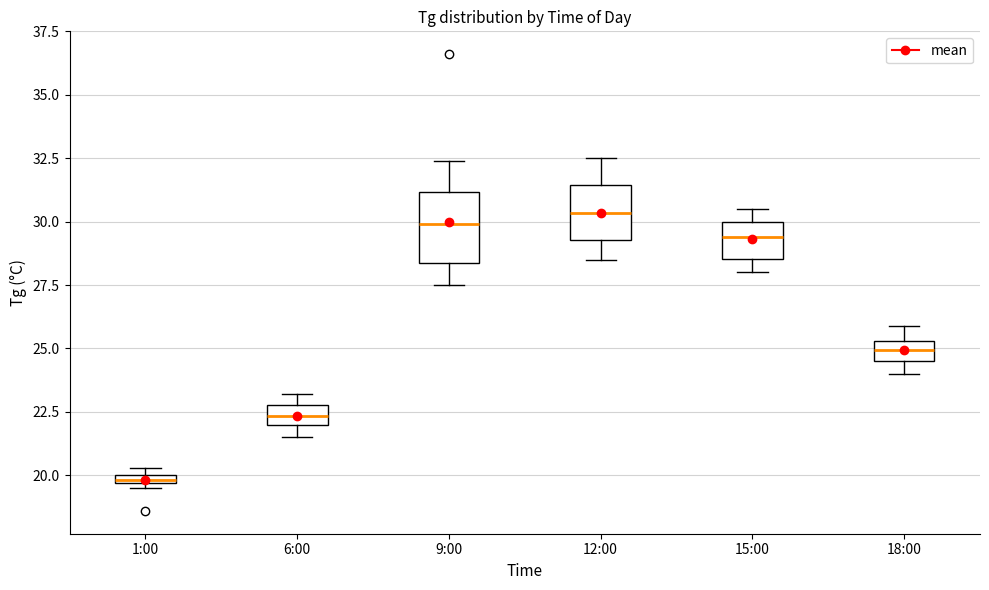

Where does the lower whisker of the box for 9:00 end on the y-axis? The values are not printed on the chart, so give them approximately, as read against the axis.

27.5